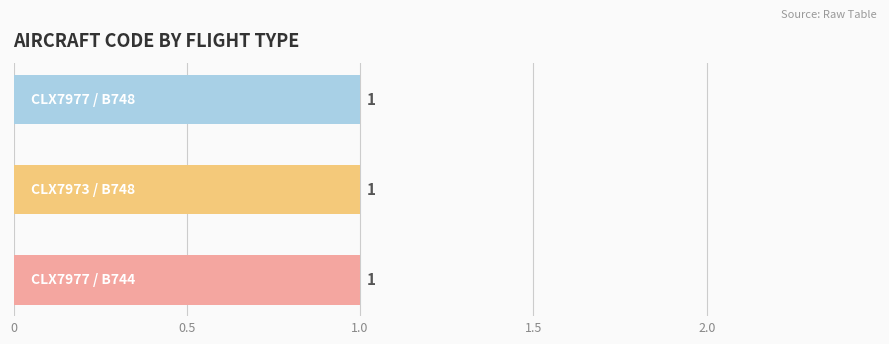

Rank the categories by value from lowest to highest.

B748 (CLX7973), B748 (CLX7977), B744